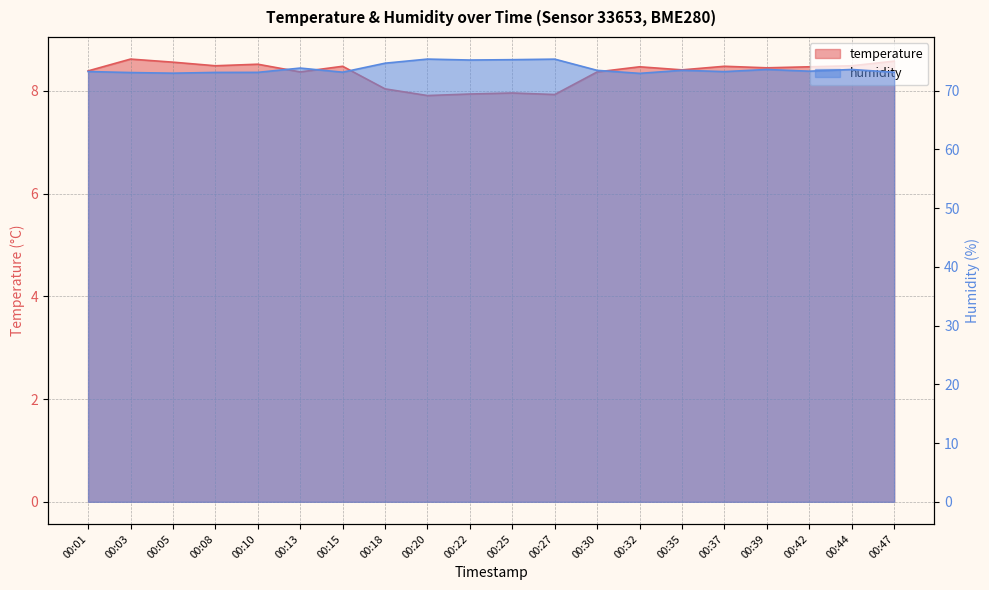

In humidity, how many points are higher than both neighbors (excluding endpoints)?

6